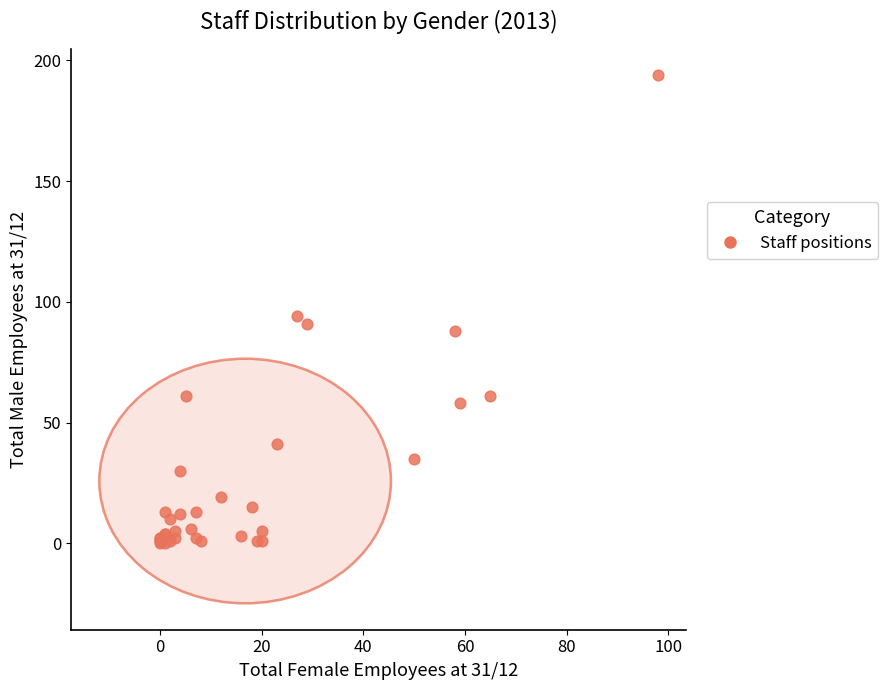

What Y value in the scatter plot is closest to 97?

94